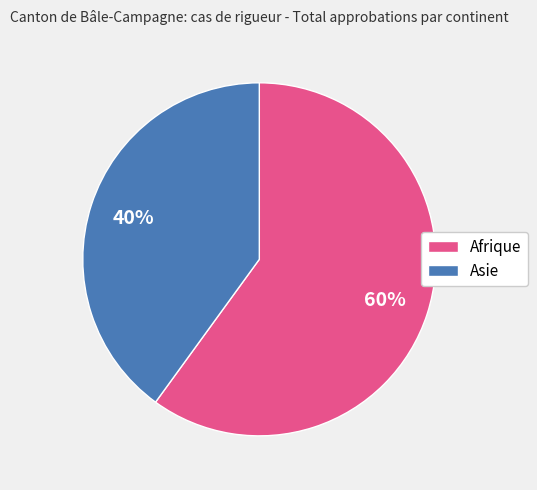

True or false: Asie accounts for 25% of the total.

False